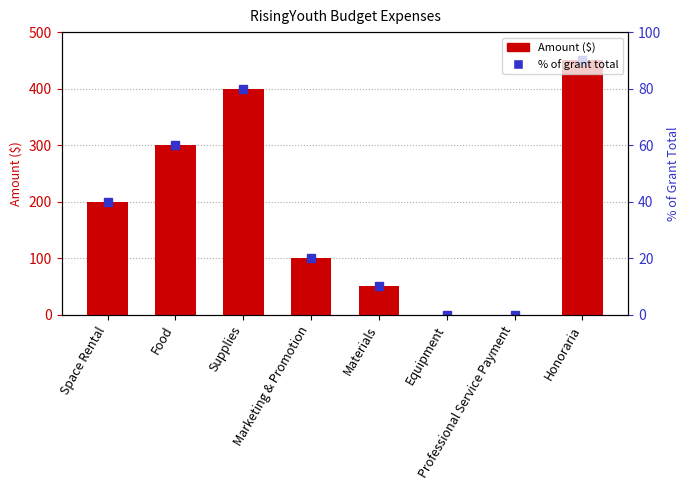

What is the label of the 8th bar from the right?

Space Rental